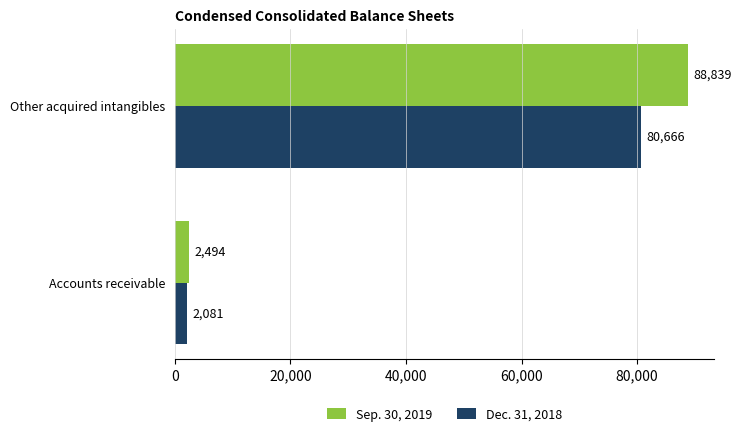

Which series has the largest range (max minus min)?

Sep. 30, 2019